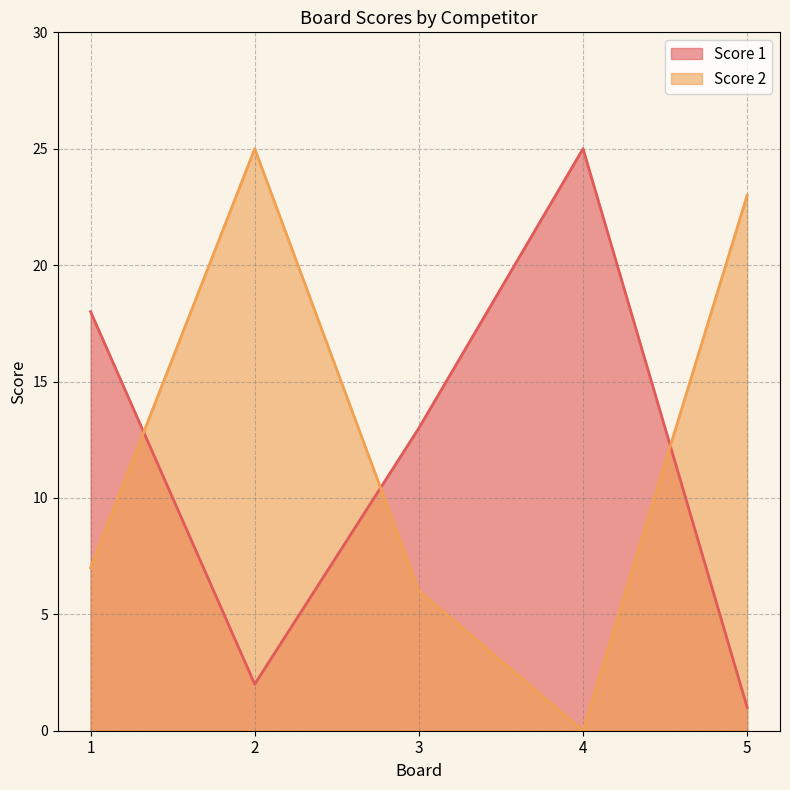

True or false: Score 2 has a value of 10 at 3.

False